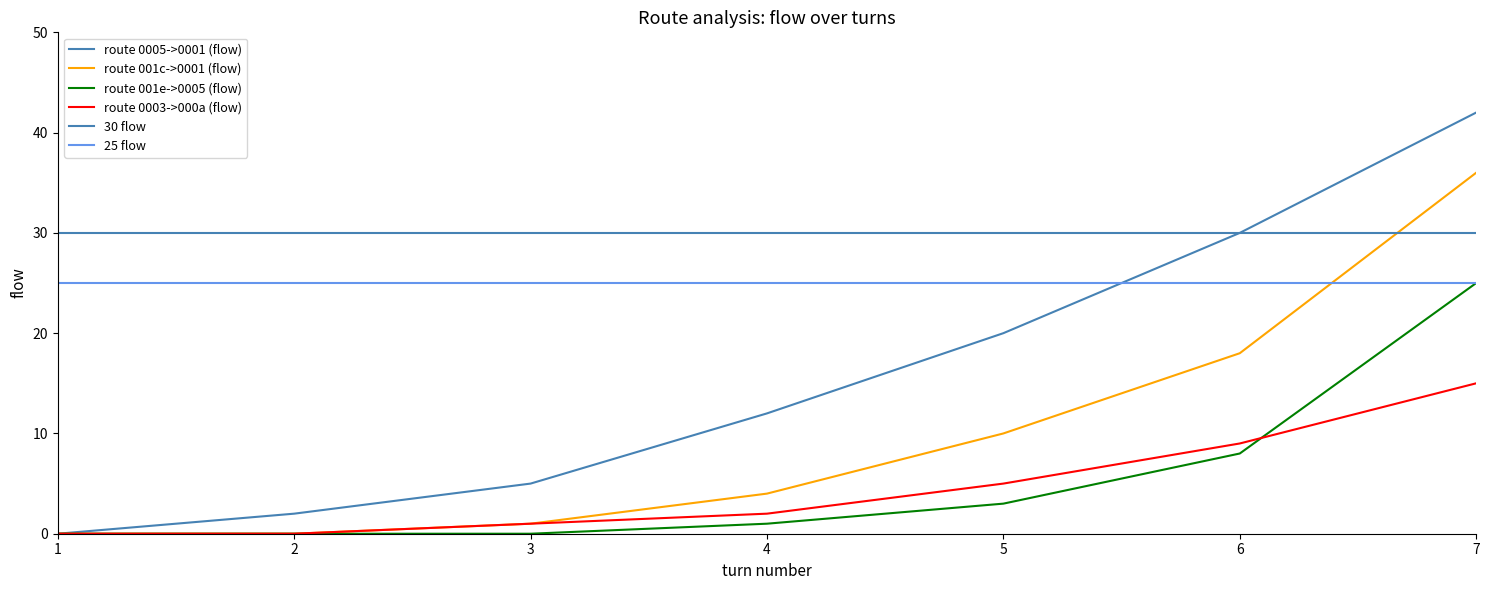

True or false: route 0005->0001 (flow) and route 001e->0005 (flow) intersect in this chart.

False